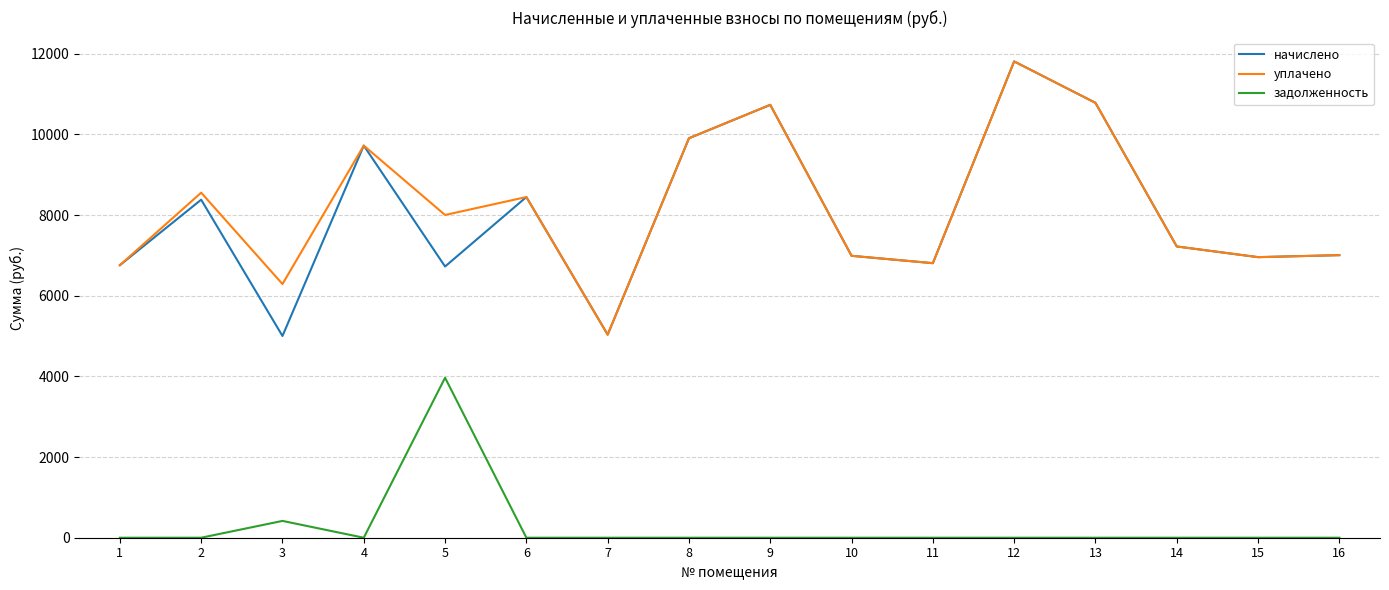

The value of задолженность at 16 is 0.0. True or false?

True